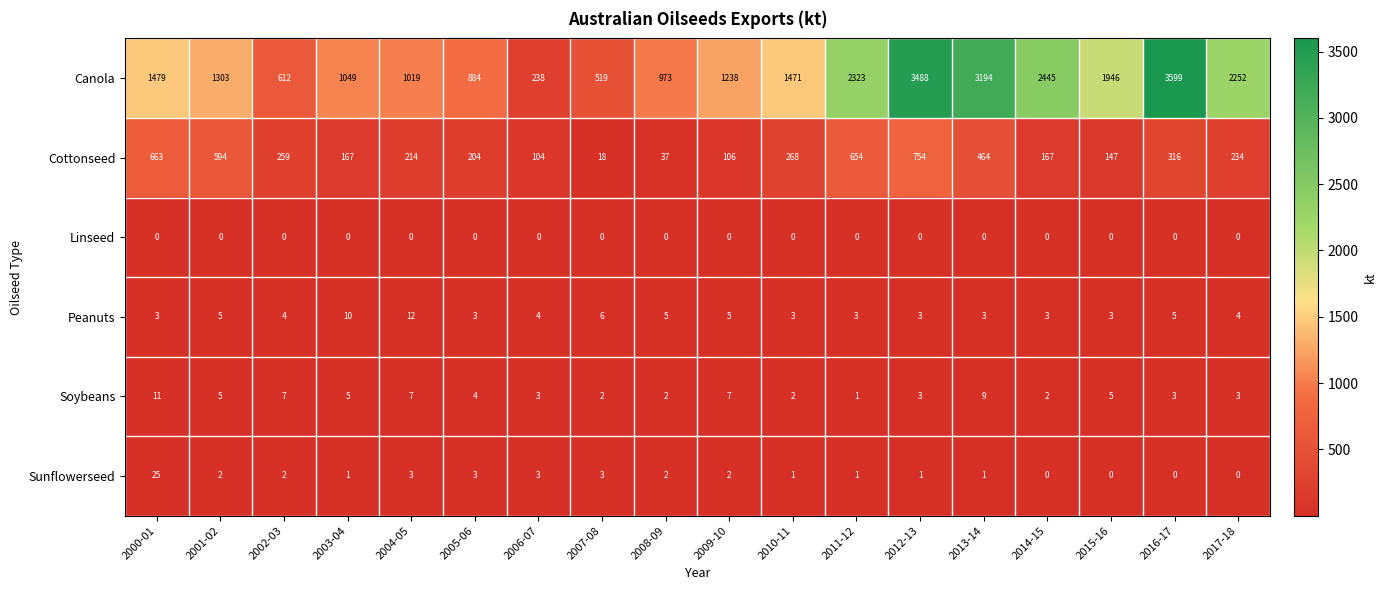

What is the spread (max minus min) of values at 2002-03?

612